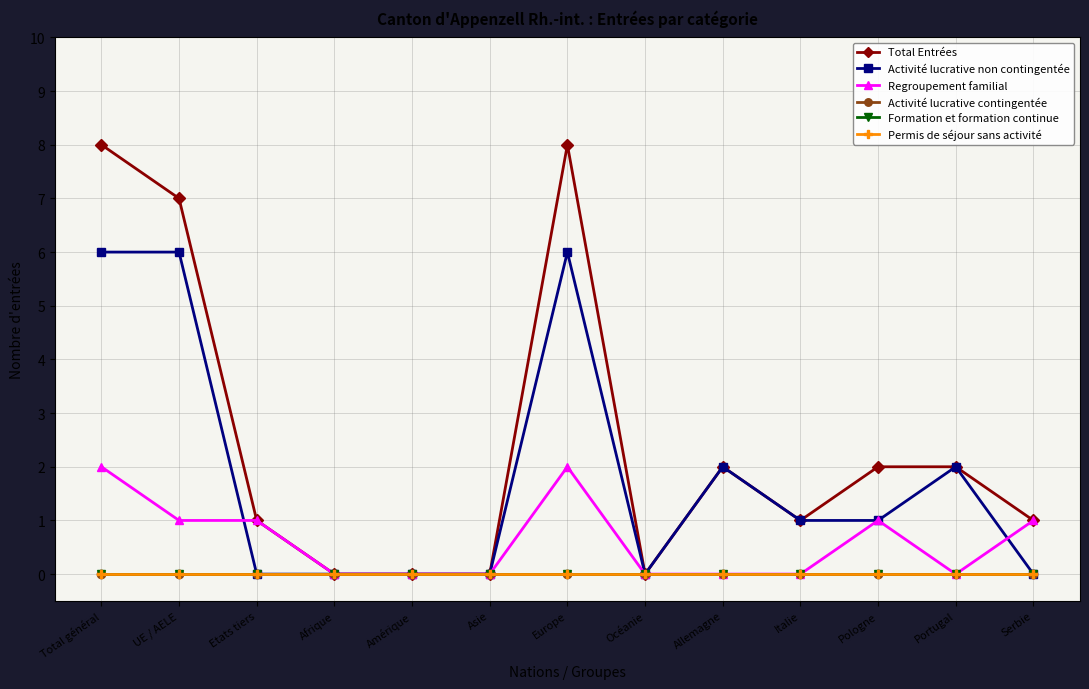

Reading right to left, list all the values displayed in this chart.

Total Entrées: 1	2	2	1	2	0	8	0	0	0	1	7	8
Activité lucrative non contingentée: 0	2	1	1	2	0	6	0	0	0	0	6	6
Regroupement familial: 1	0	1	0	0	0	2	0	0	0	1	1	2
Activité lucrative contingentée: 0	0	0	0	0	0	0	0	0	0	0	0	0
Formation et formation continue: 0	0	0	0	0	0	0	0	0	0	0	0	0
Permis de séjour sans activité: 0	0	0	0	0	0	0	0	0	0	0	0	0